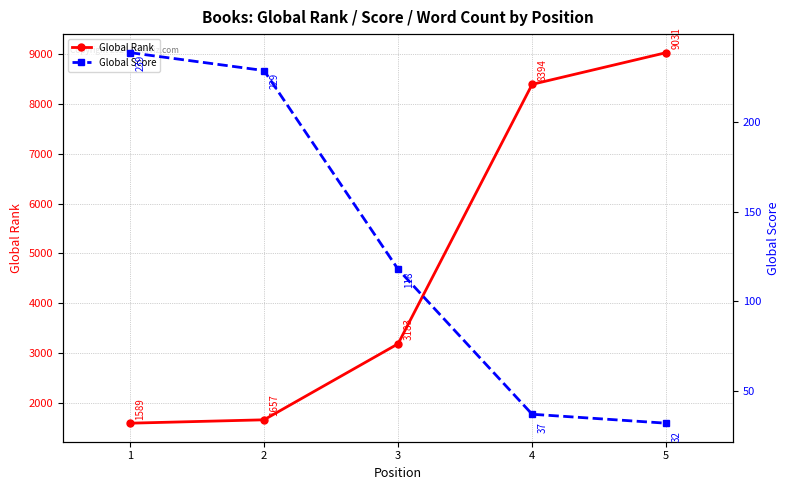

True or false: Global Score and Global Rank intersect in this chart.

False